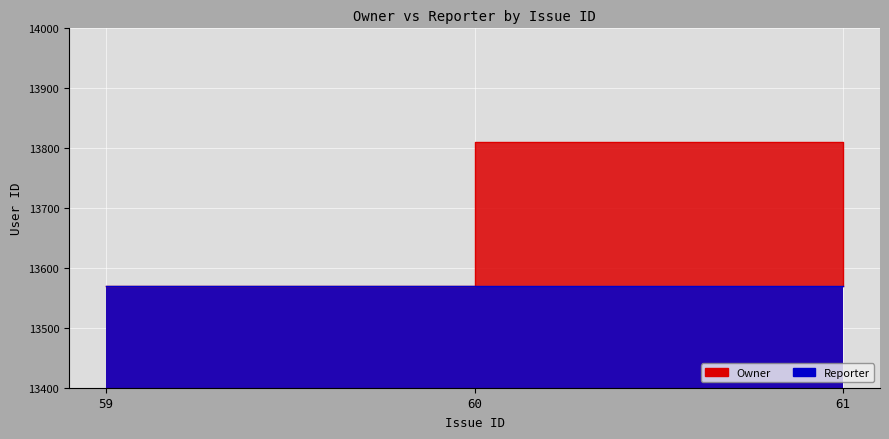

What is the greatest value displayed?

13810